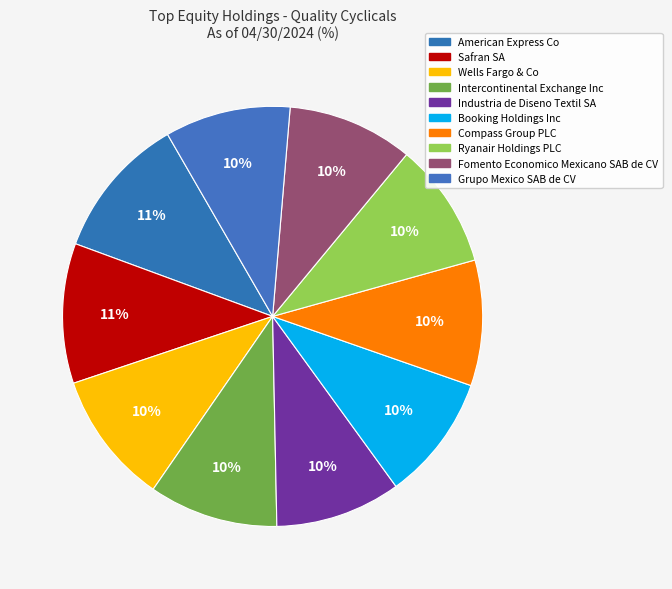

Which slice is the smallest?

Industria de Diseno Textil SA